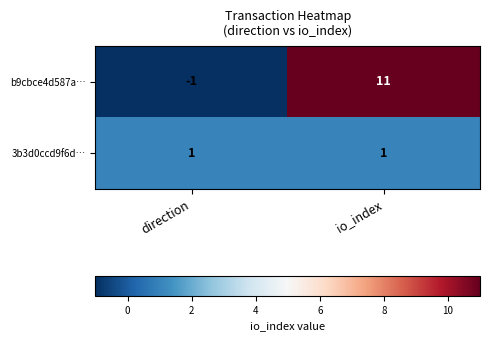

Rank the series by their maximum value, from lowest to highest.

3b3d0ccd9f6d…, b9cbce4d587a…